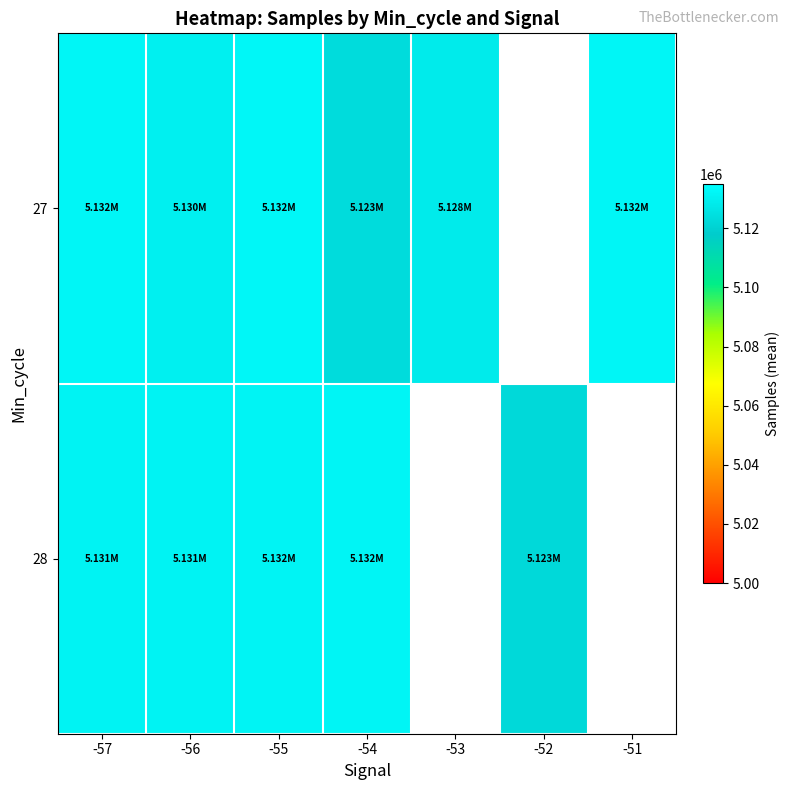

Is it true that 28 equals 8602555.4 at -57?

False